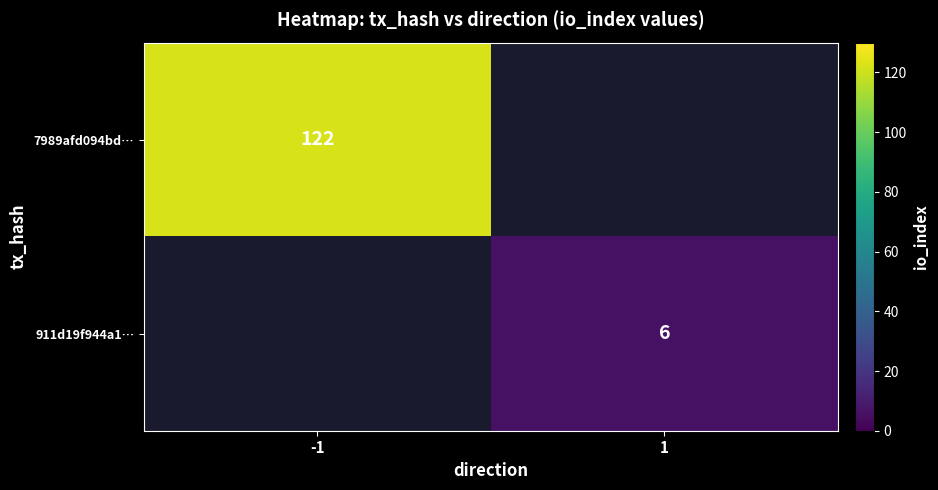

The value of 911d19f944a1… at 1 is 9. True or false?

False